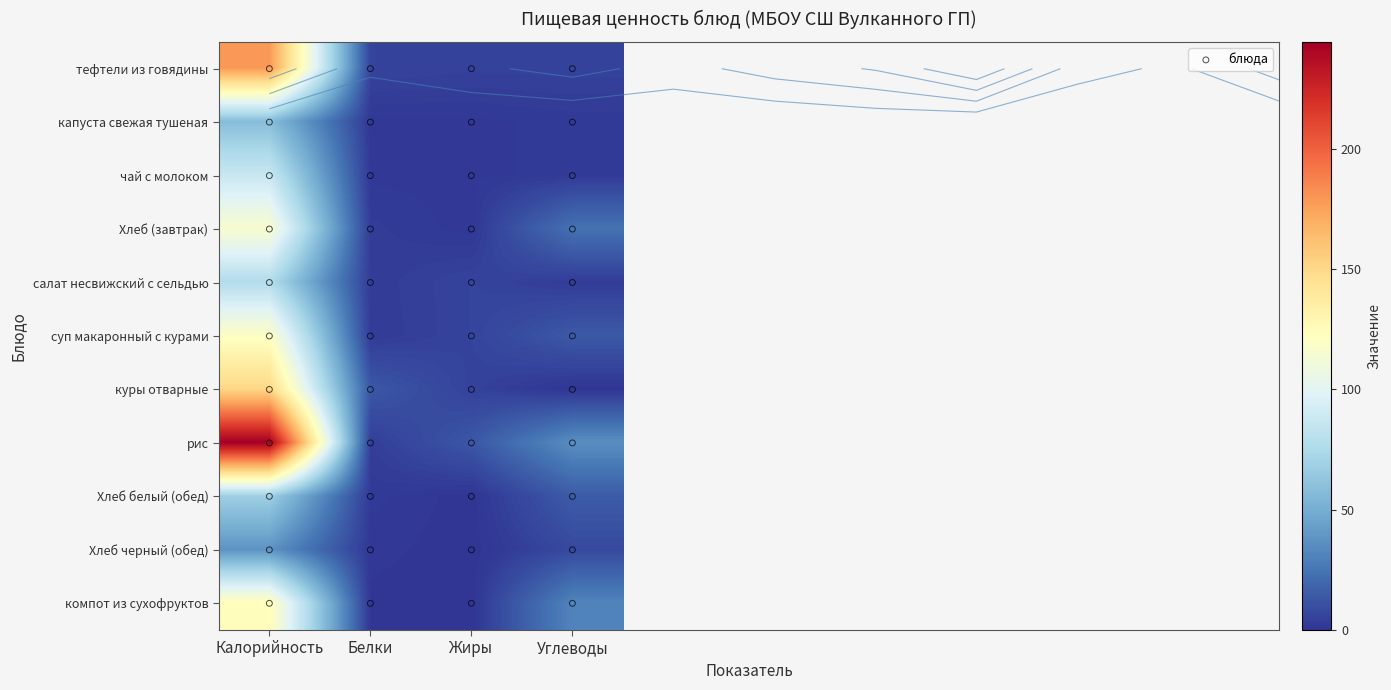

How many data points in рис are above 35?

2